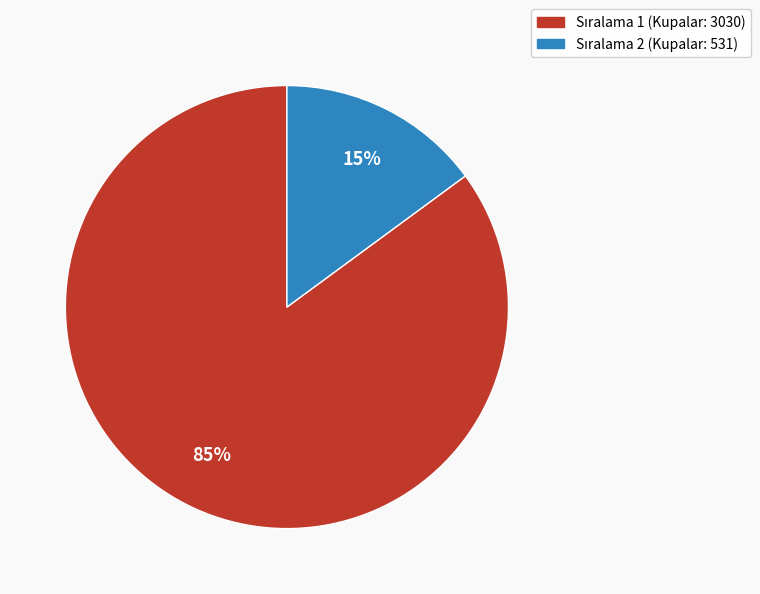

To the nearest percent, what is the average slice percentage?

50%